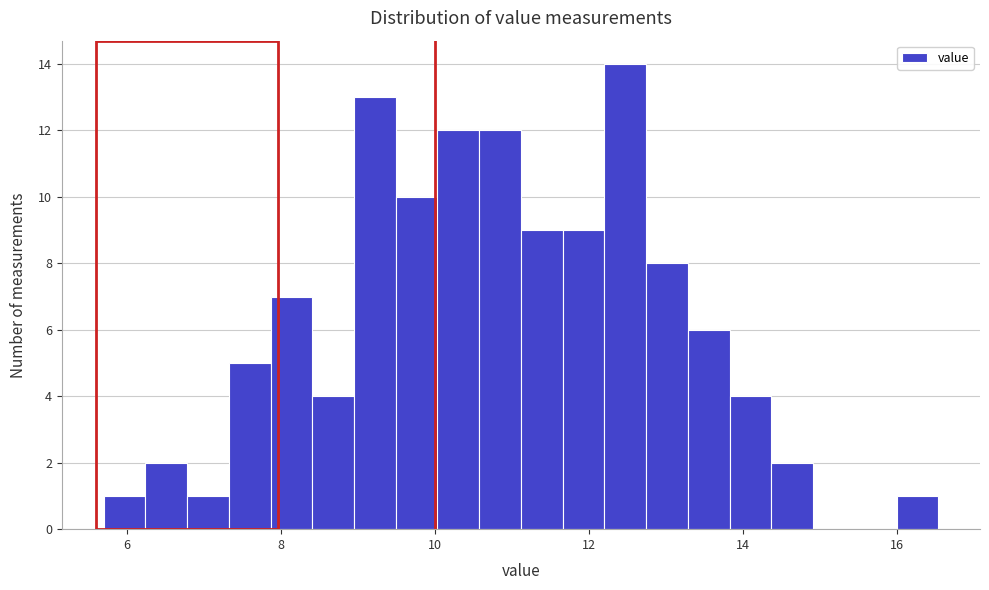

Read against the x-axis, roughly where is the centre of the tallest bar?

12.4